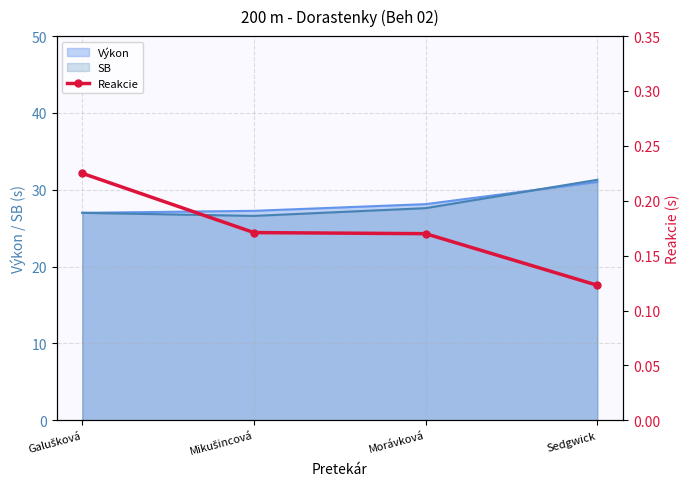

What is the lowest value of the Výkon series?

27.0